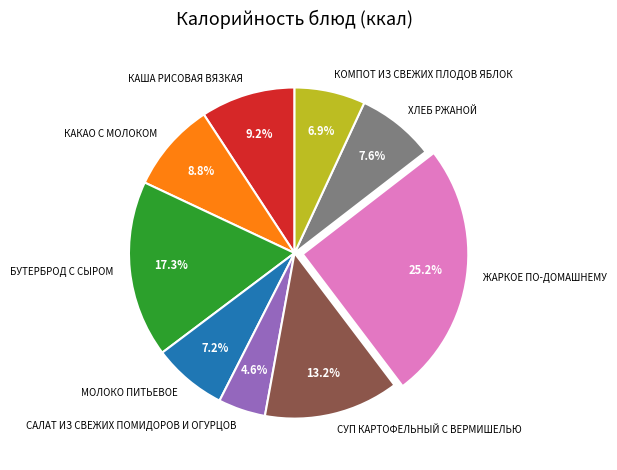

Does any single category account for the majority?

No